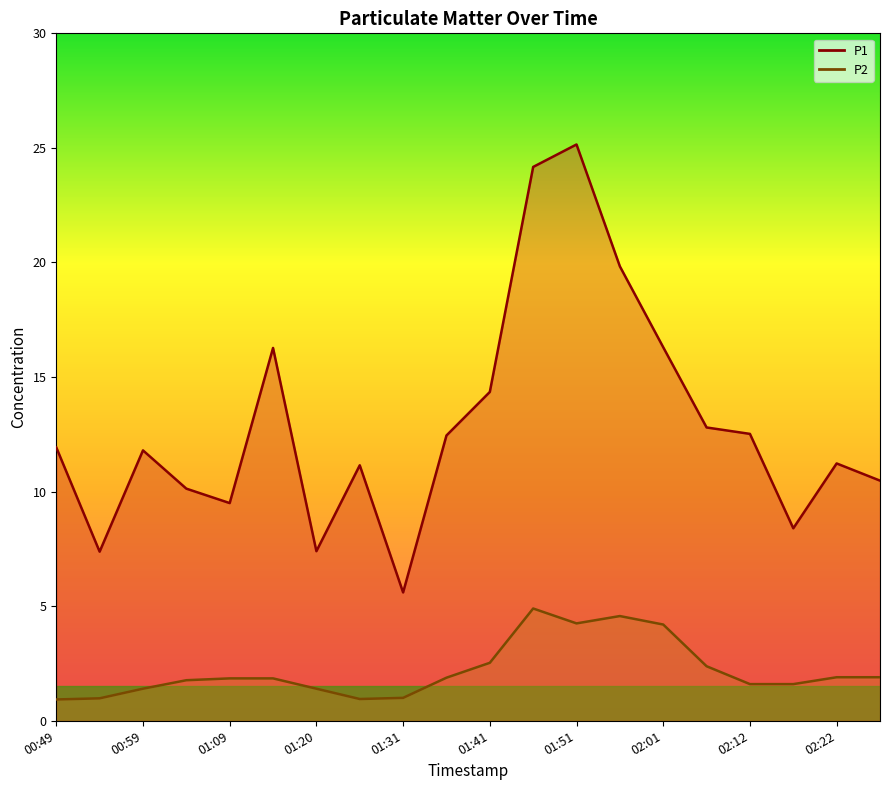

How many categories are shown in the chart?

20